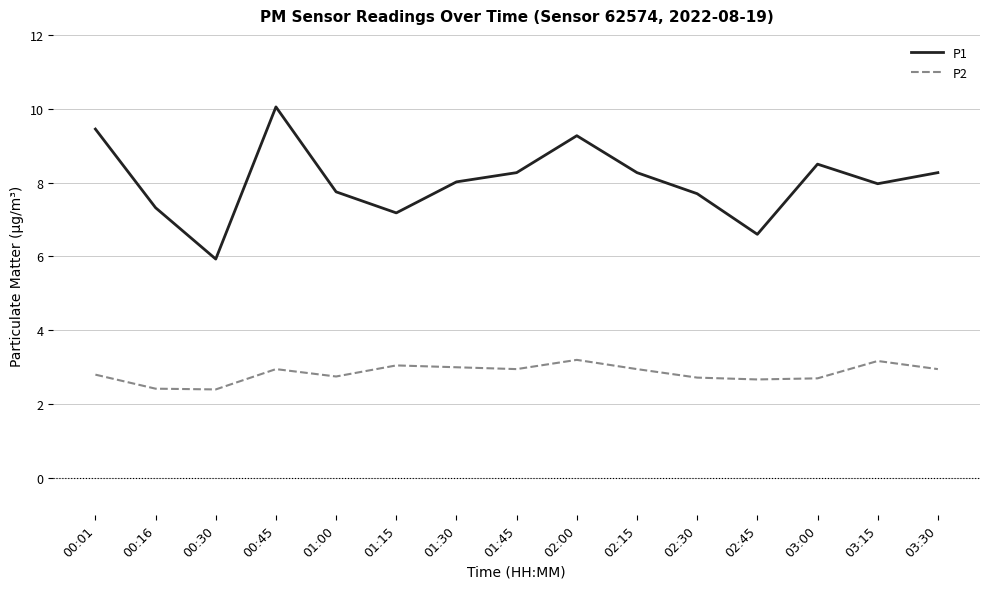

Where is the first local maximum for P1?

00:45